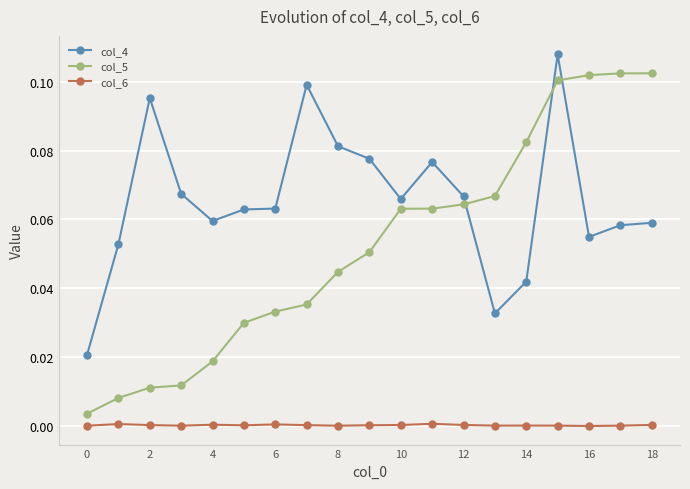

How many lines are shown in the chart?

3